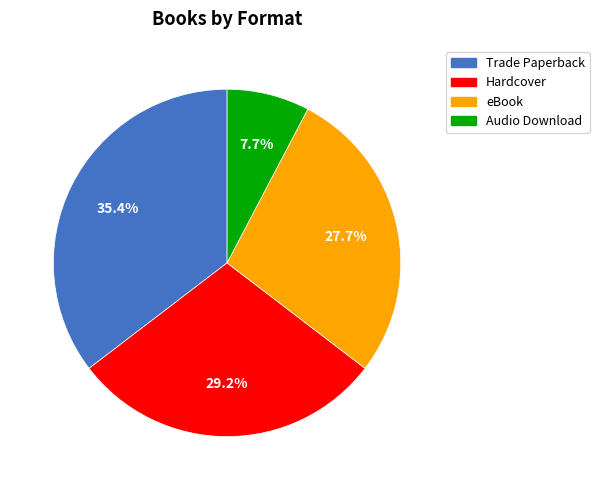

What percentage do Trade Paperback and Hardcover together represent?

64.6%